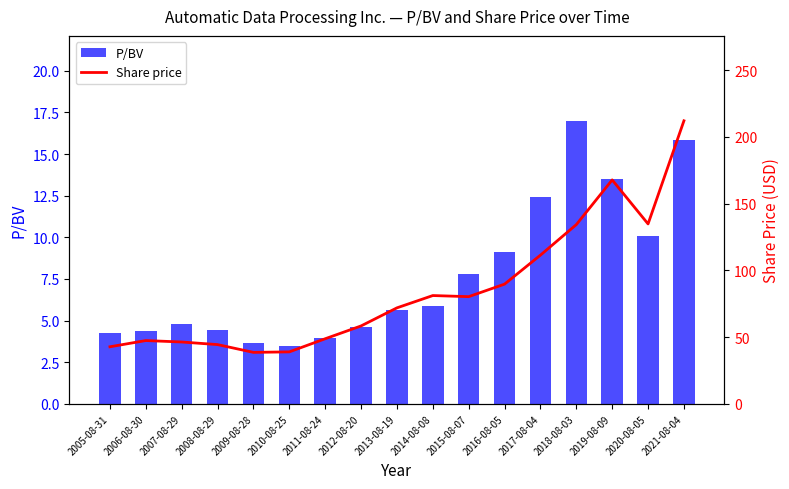

List the series in order of their peak value, highest first.

Share price, P/BV